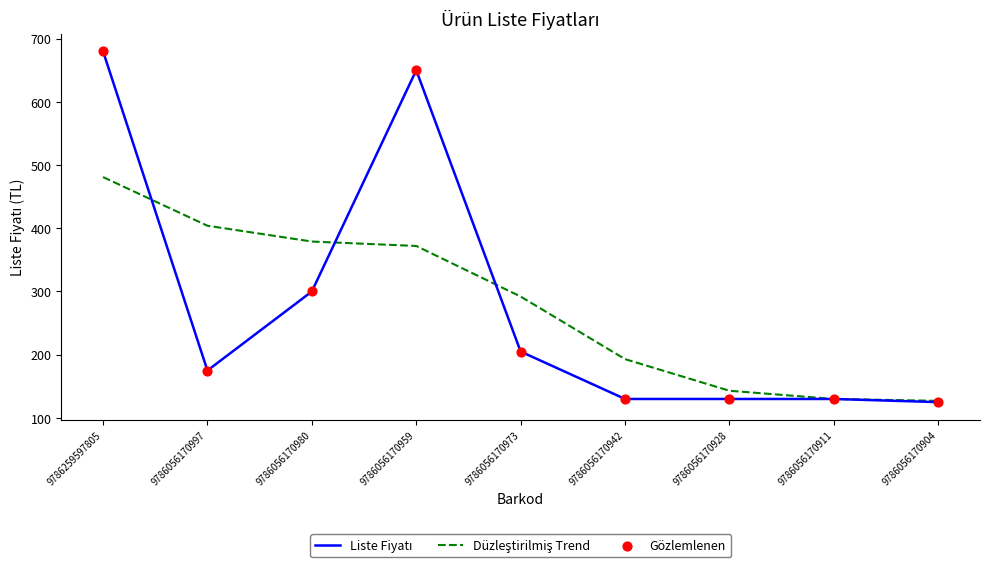

At which category is the sum across all series the highest?

9786259597805